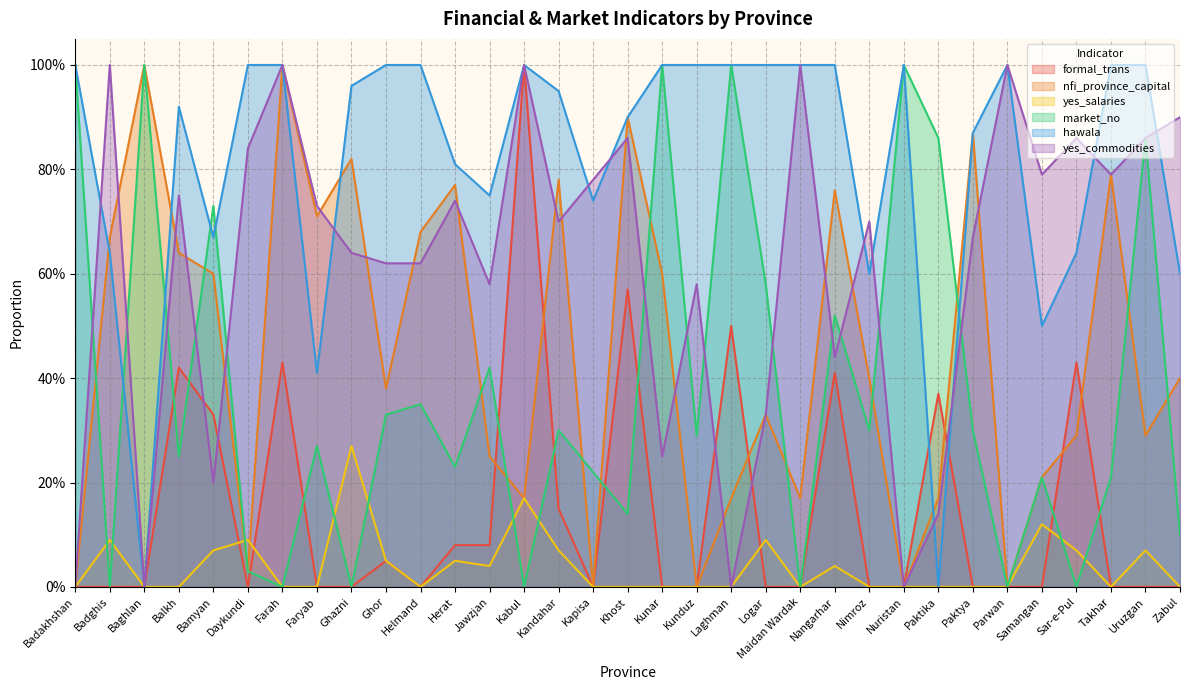

At Helmand, list the series in order from largest to smallest.

financial_services..value..hawala, nfi_supplier_loc..value..province_capit, market_credit_month..value..yes_commodi, market_credit_month..value..no, financial_services..value..formal_trans, market_credit_month..value..yes_salaries